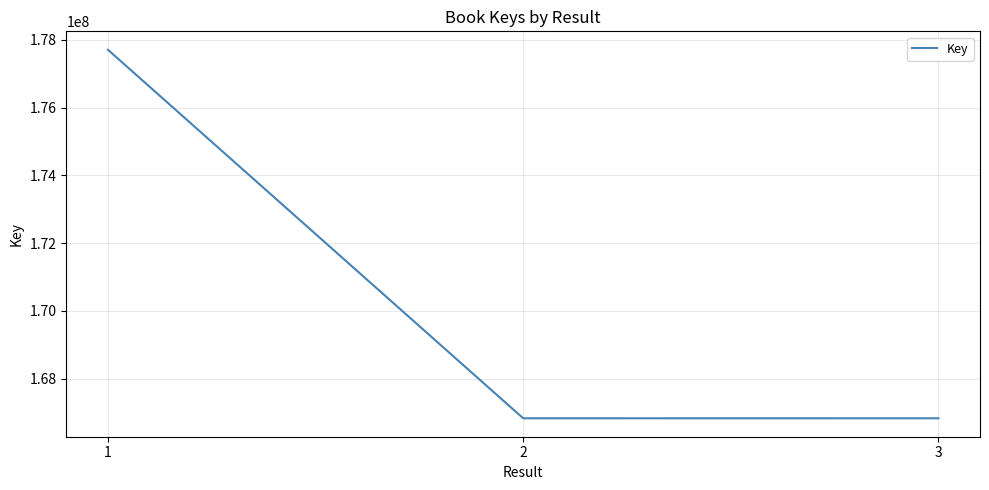

What is the maximum value shown in the chart?

177703433